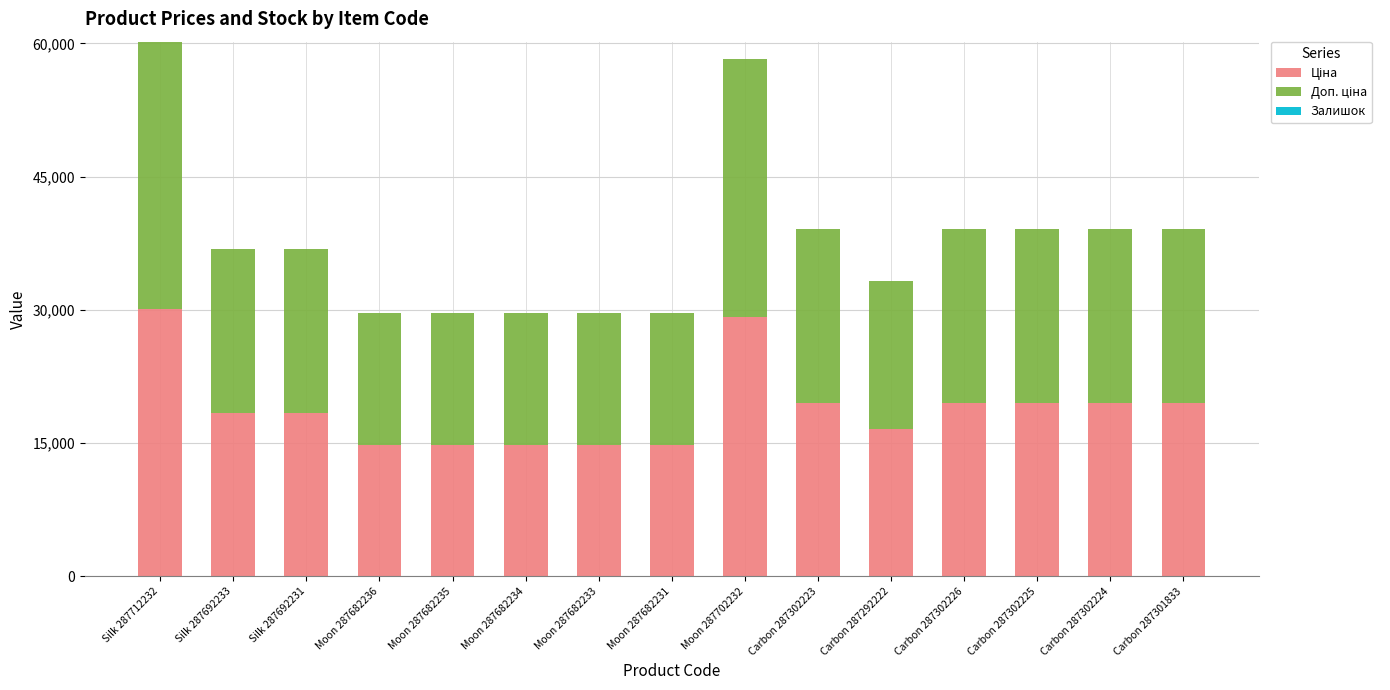

What is the total value across all series at Moon 287682235?

29635.2